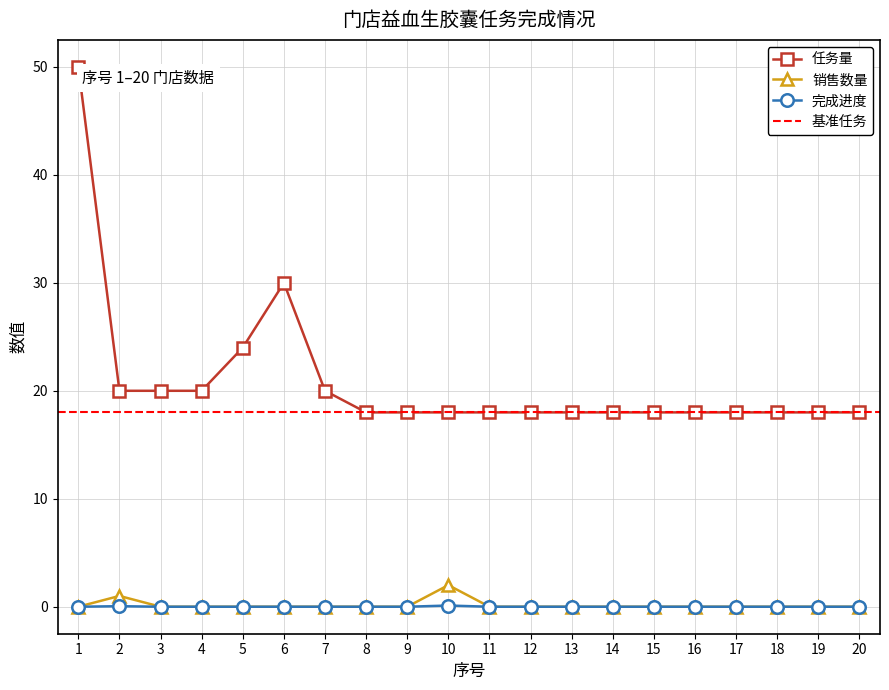

What is the total value across all series at 16?

18.0